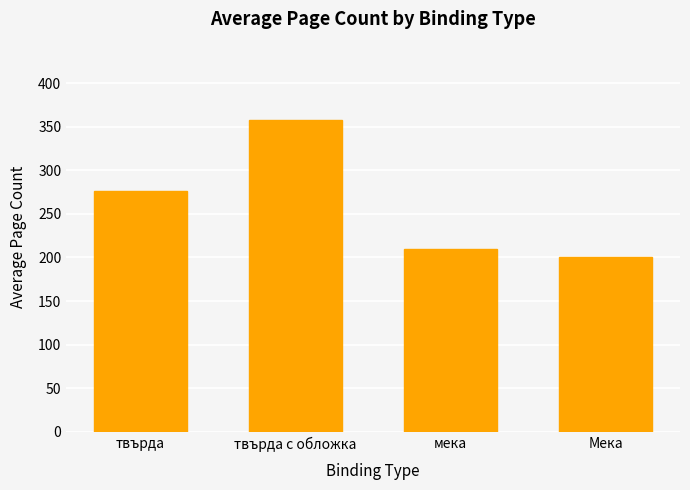

What is the label of the 4th bar from the left?

Мека